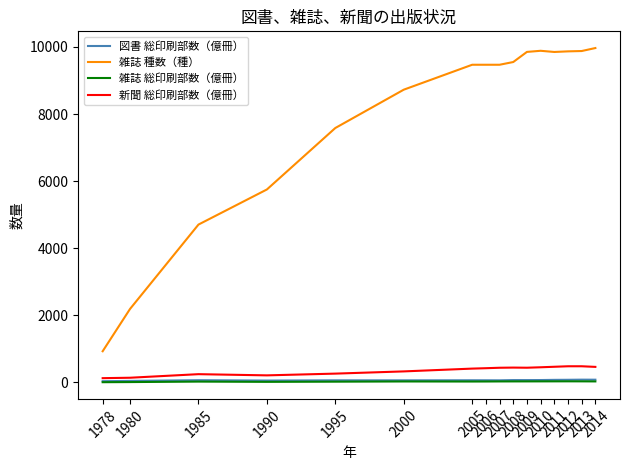

True or false: 雑誌 種数（種） has a value of 9468.0 at 2007.

True